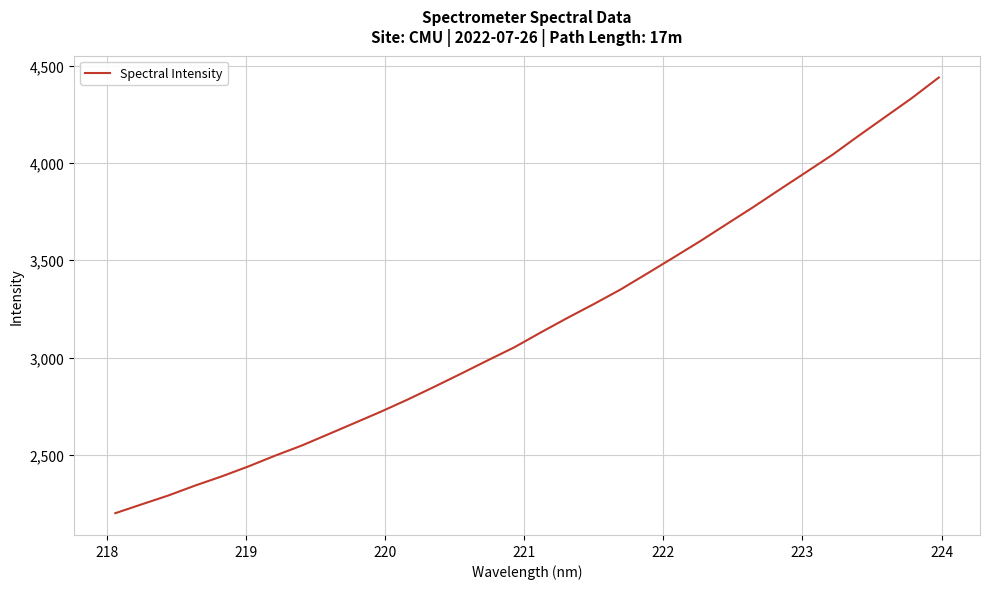

What is the maximum value shown in the chart?

4438.8